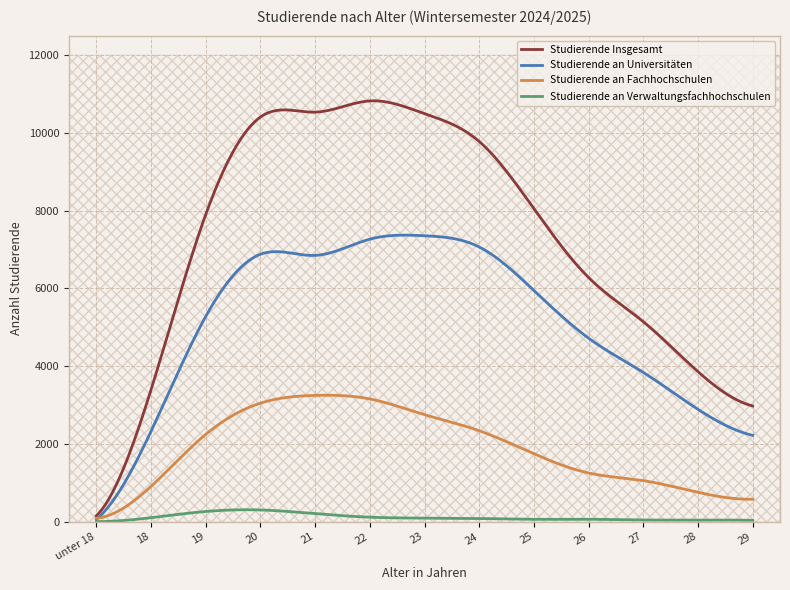

At 21, list the series in order from largest to smallest.

Studierende Insgesamt, Studierende an Universitäten, Studierende an Fachhochschulen, Studierende an Verwaltungsfachhochschulen